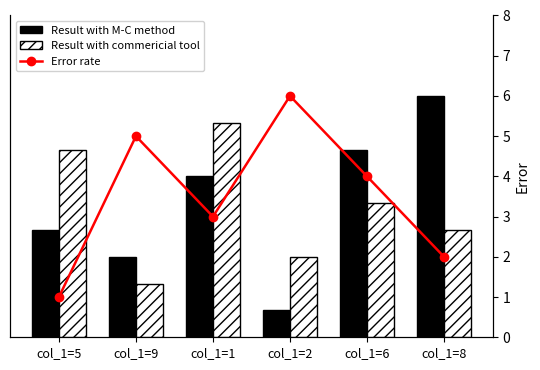

Which series has the largest total across all categories?

Result with M-C method